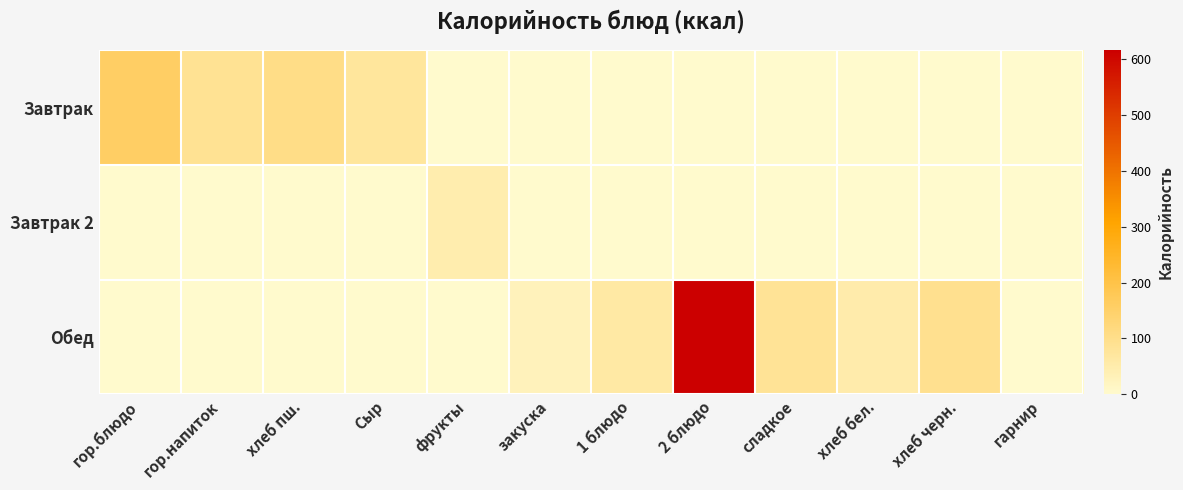

Which has a higher value, гор.напиток or хлеб бел.?

гор.напиток